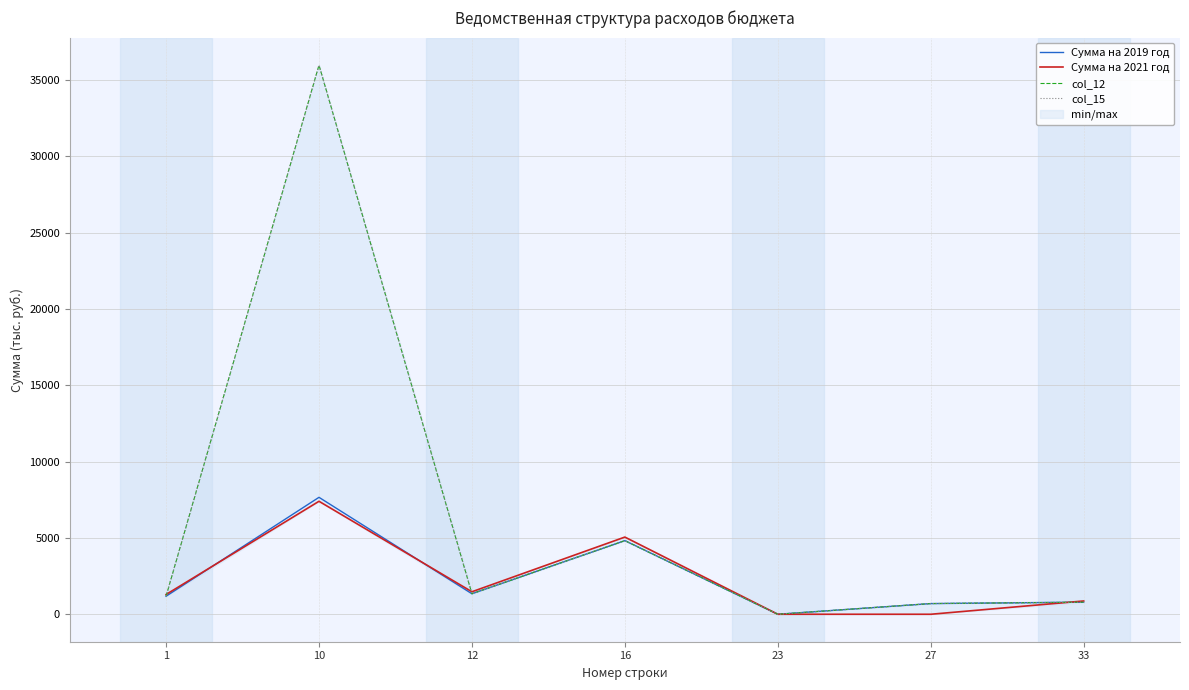

Rank the categories by col_15 value from lowest to highest.

23, 27, 33, 1, 12, 16, 10